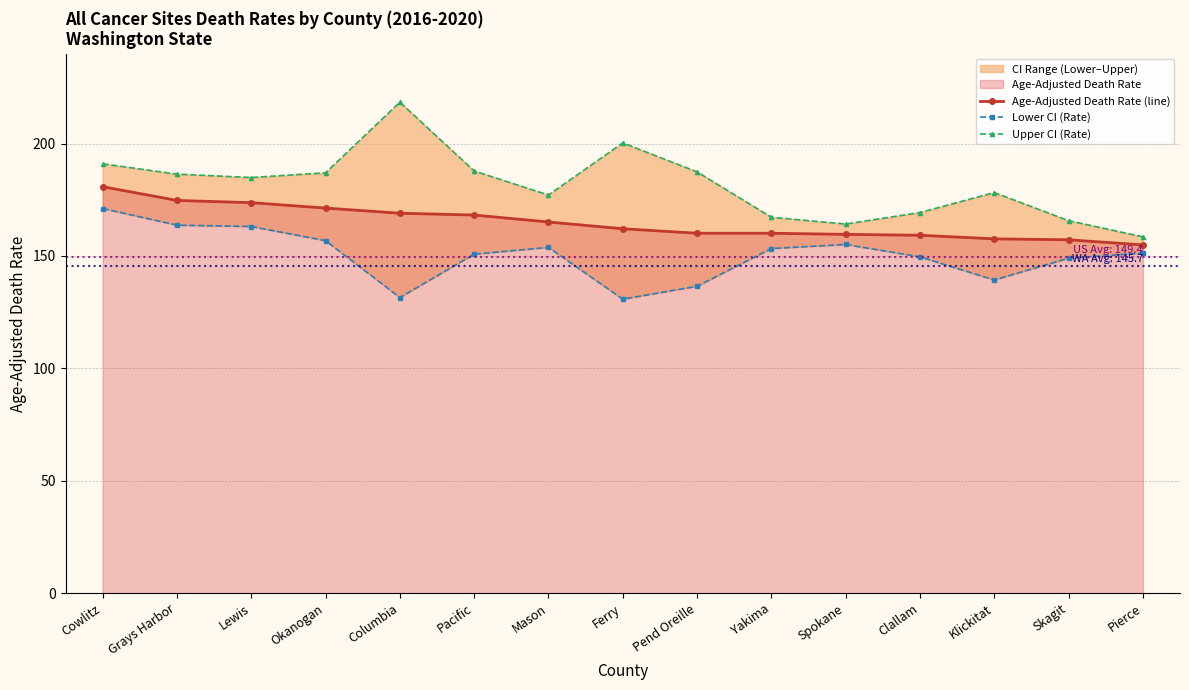

What position from the right is Mason?

9